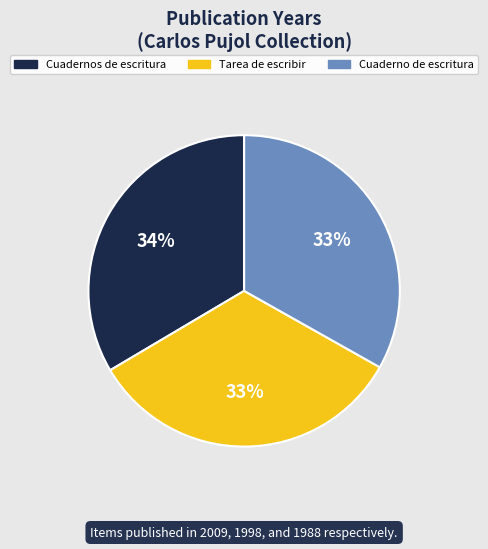

What is the ratio of the value at Cuadernos de escritura to the value at Cuaderno de escritura?

1.0